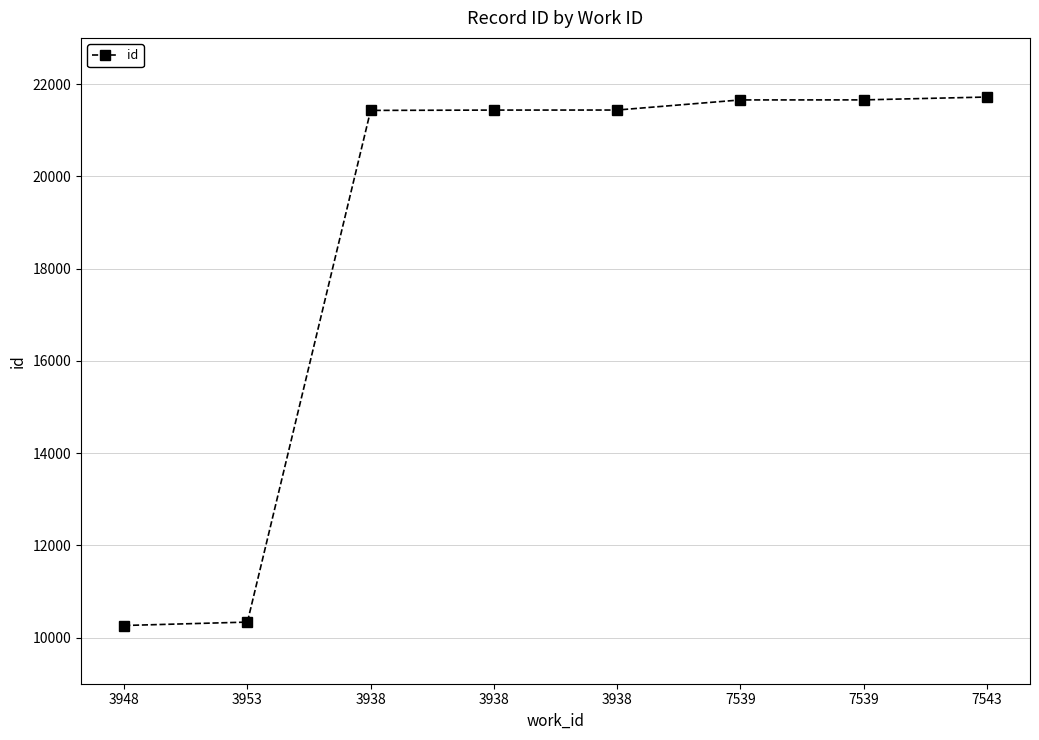

What is the ratio of the value at 3938 to the value at 3948?

2.1